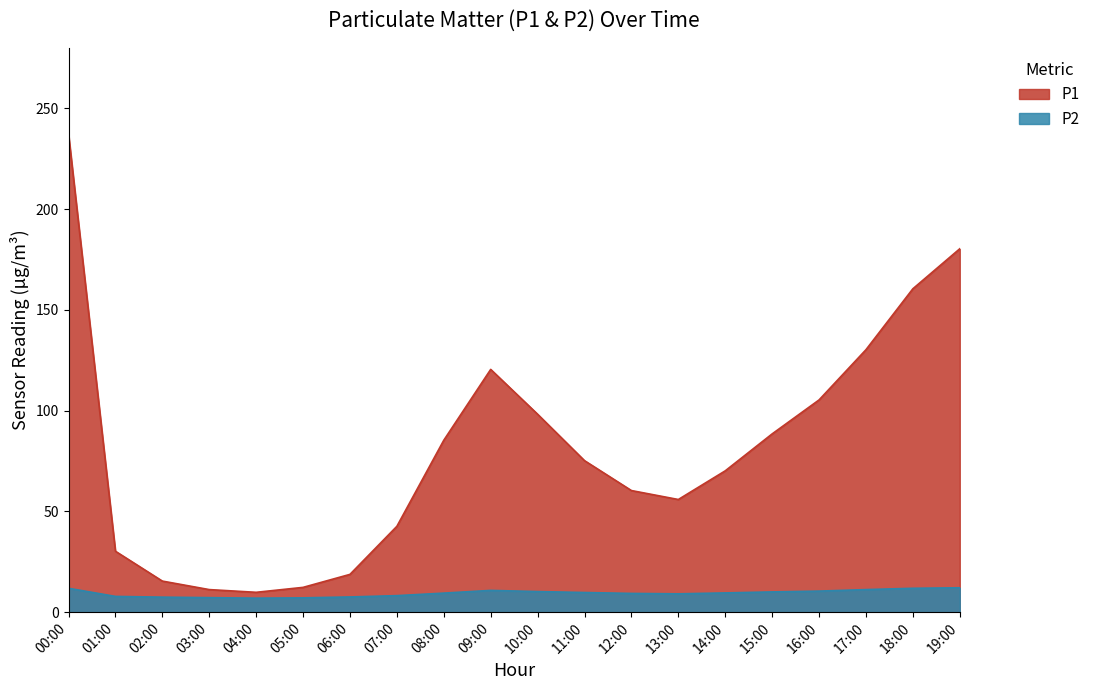

True or false: P2 has a value of 7.5 at 06:00.

True